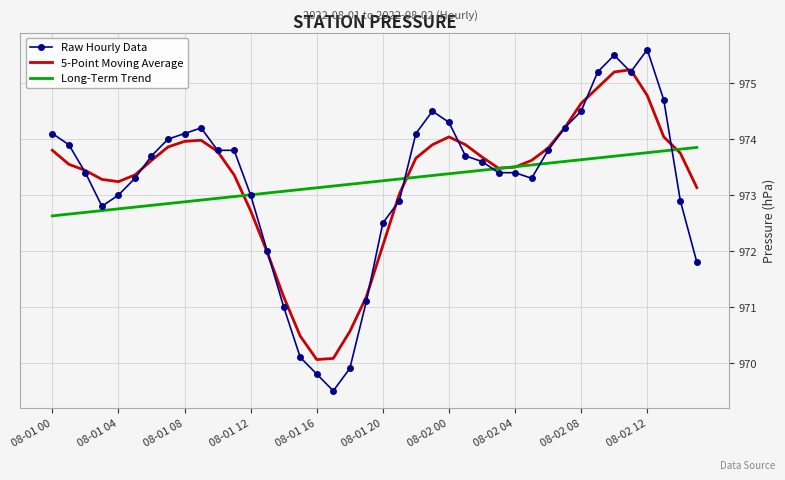

Which series has the largest range (max minus min)?

Raw Hourly Data